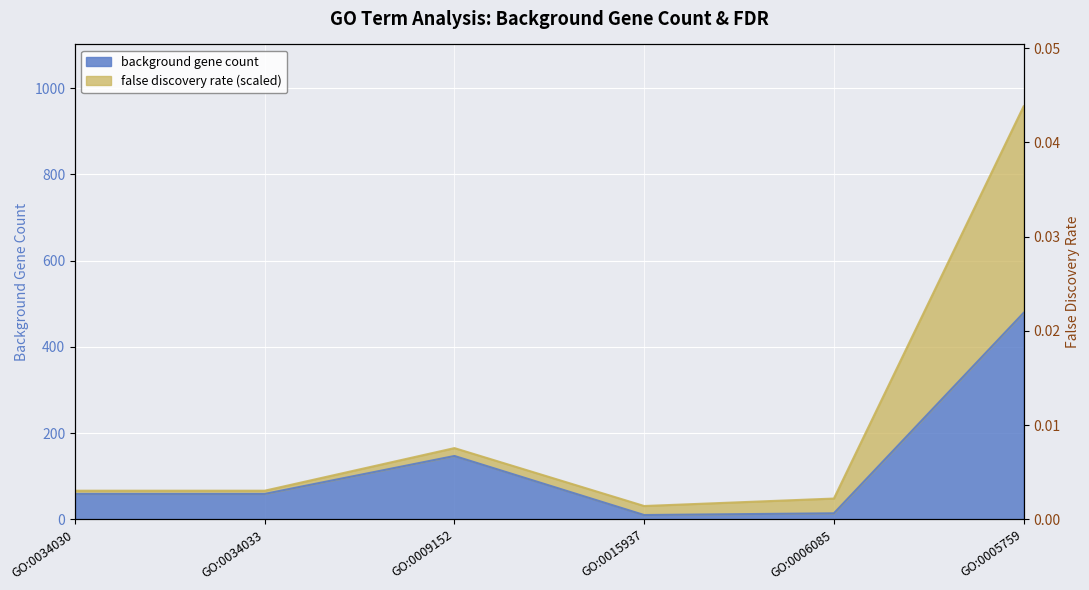

At which label is false discovery rate closest to 0?

GO:0034030